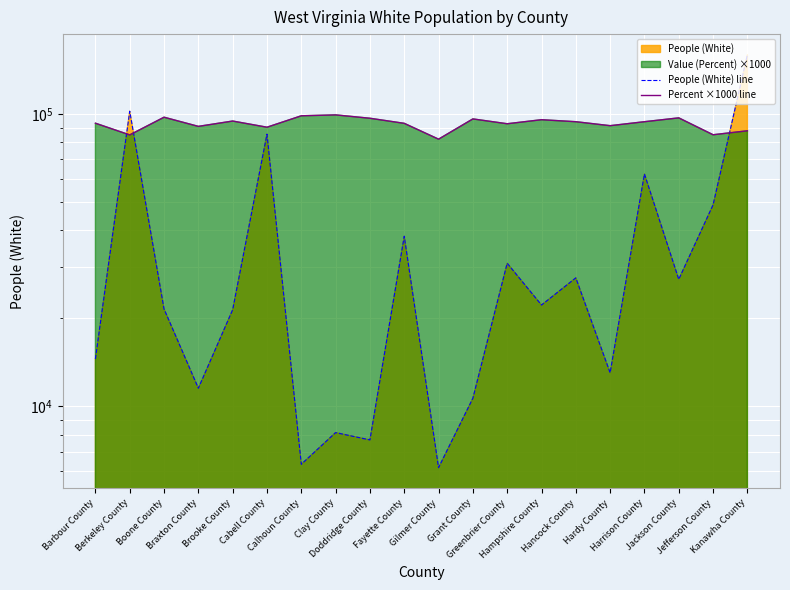

Which series has the widest spread of values?

People (White) line